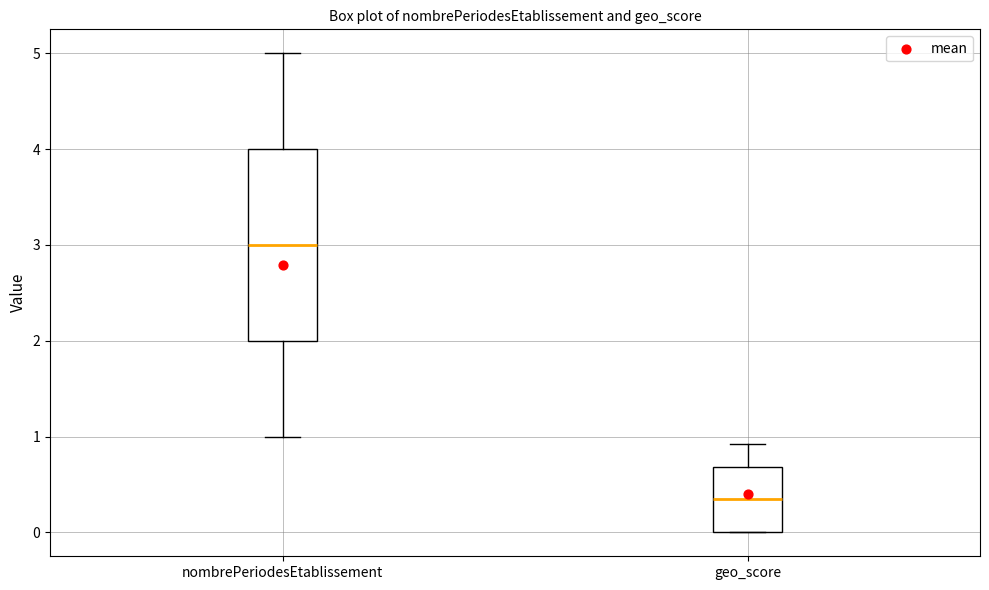

Reading left to right, transcribe this box plot: for each box, give where its median line is, the range the box spans, and where its two whiskers end, as read against the y-axis. The values are not printed on the chart, so give them approximately, as read against the axis.

nombrePeriodesEtablissement: median 3.0, box 2.0 to 4.0, whiskers 1.0 to 5.0
geo_score: median 0.4, box 0.0 to 0.7, whiskers 0.0 to 0.9